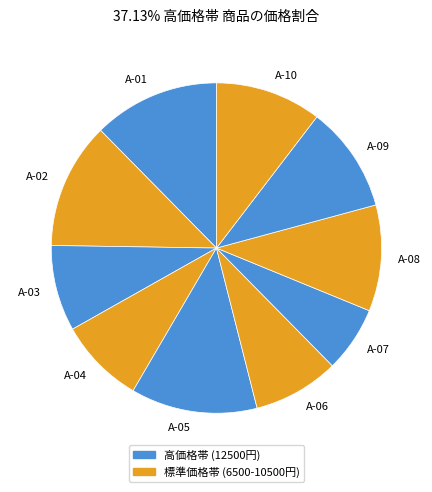

Between A-06 and A-02, which is larger?

A-02